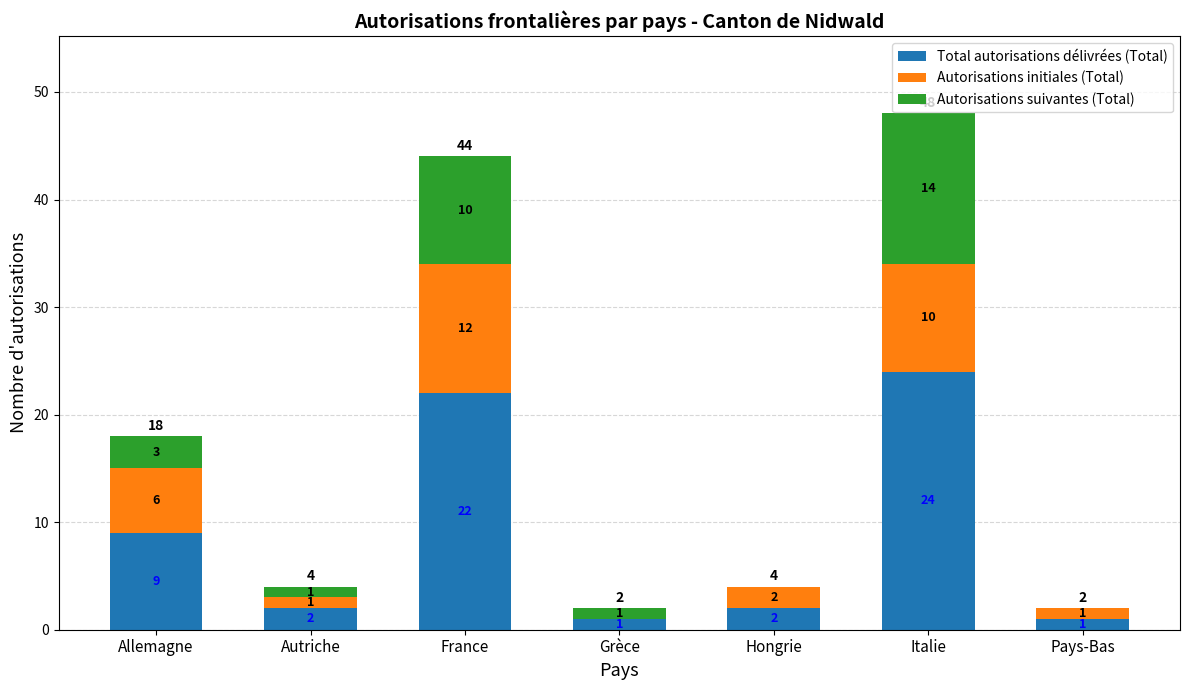

The Total autorisations délivrées (Total) series shows 35 at France. True or false?

False